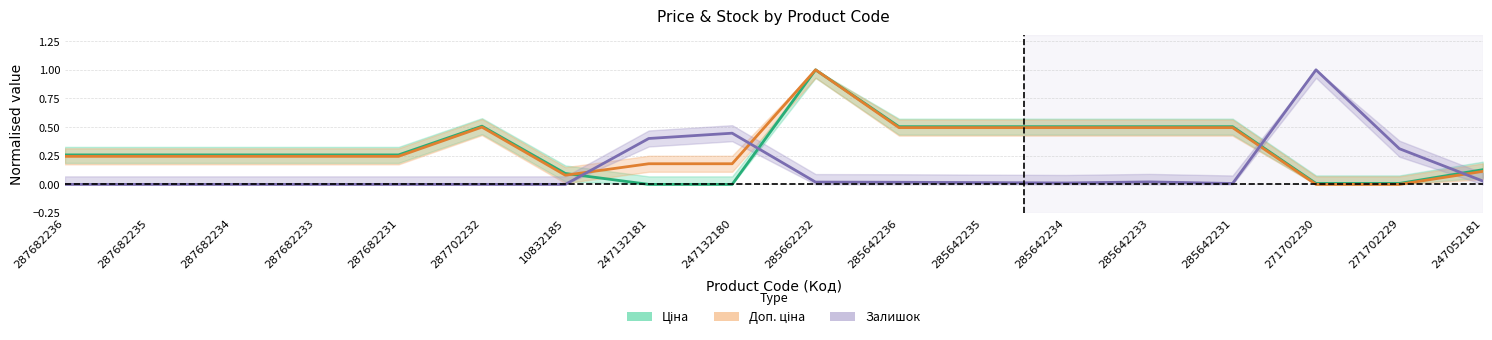

How many values in Ціна are above zero?

16